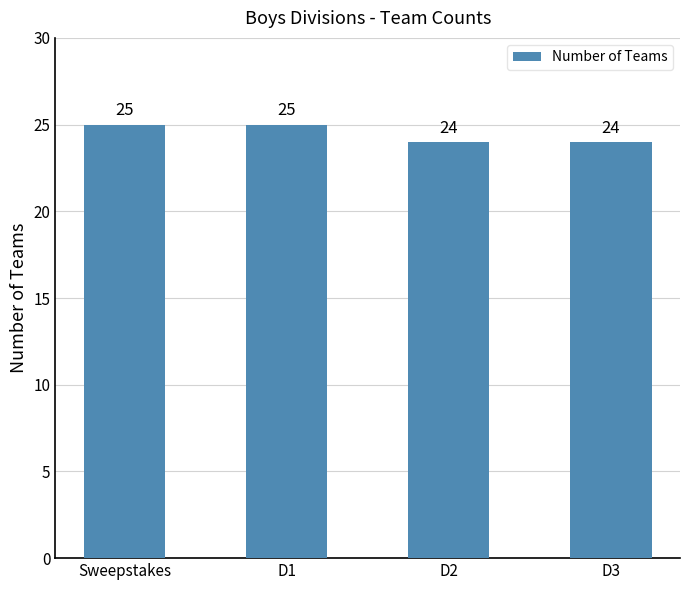

What is the sum of the values at D3 and D2?

48